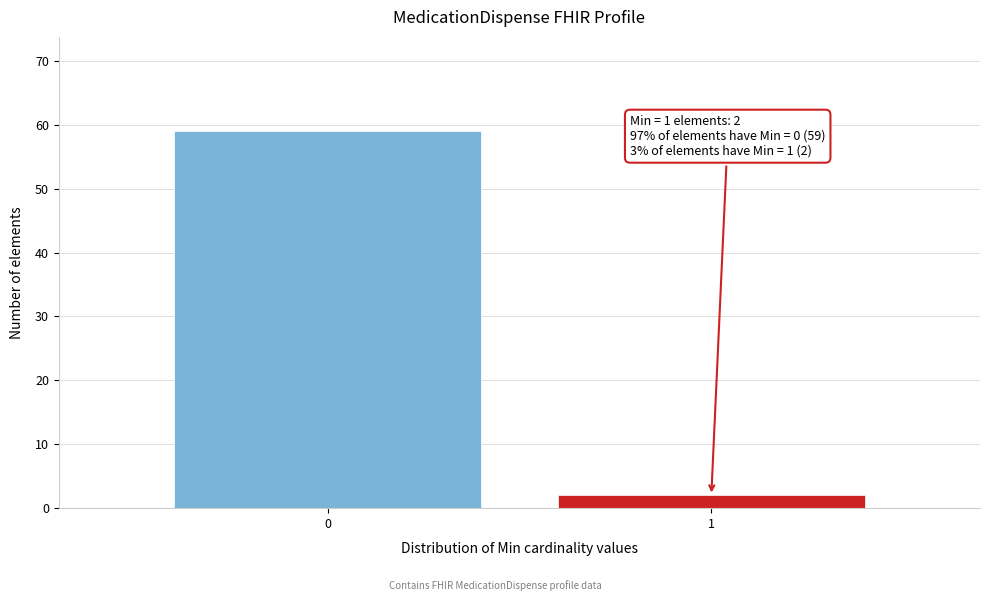

Reading left to right, what are all the values shown in this chart?

59	2